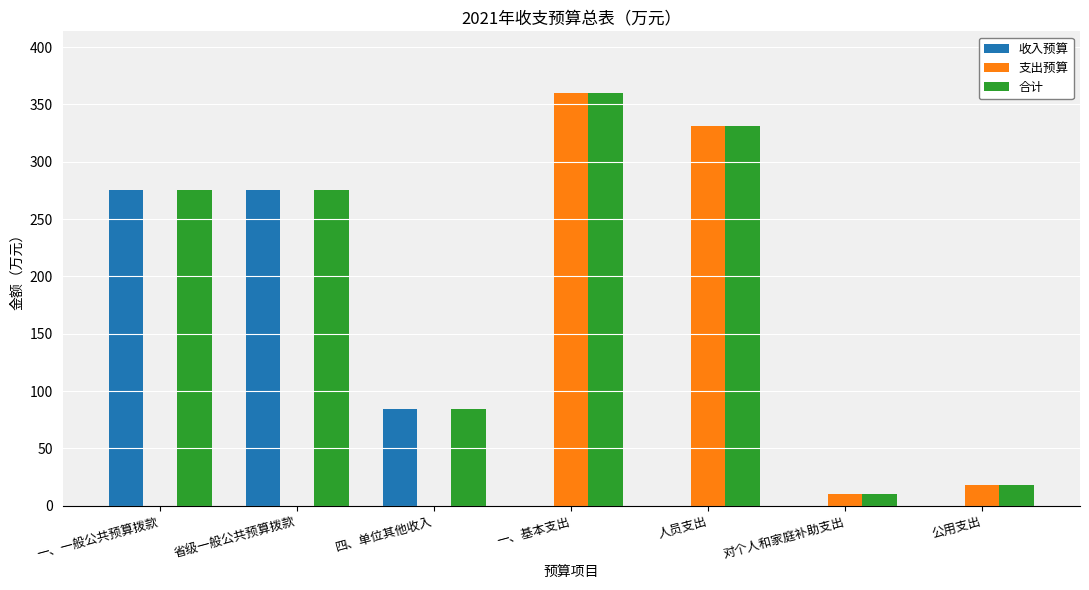

The value of 合计 at 一、一般公共预算拨款 is 399.0. True or false?

False